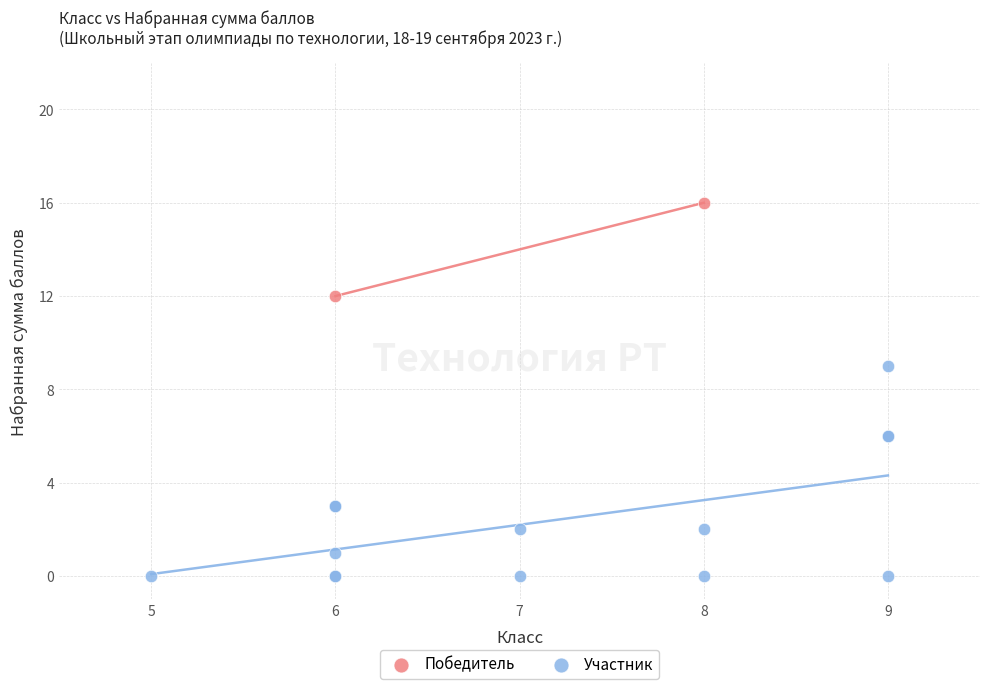

What are all the series names shown in the legend?

Победитель, Участник